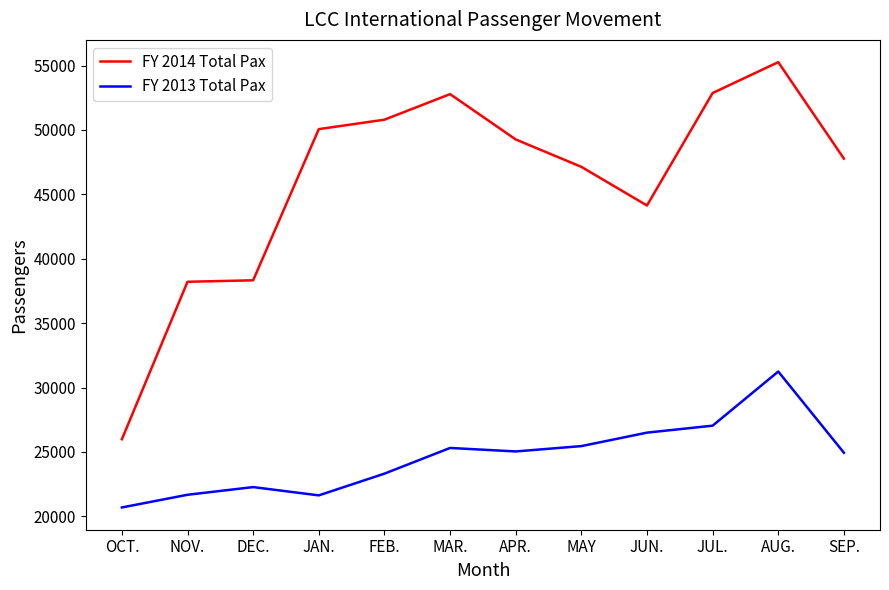

Is the value of FY 2014 Total Pax at NOV. greater than the value of FY 2013 Total Pax at JAN.?

Yes